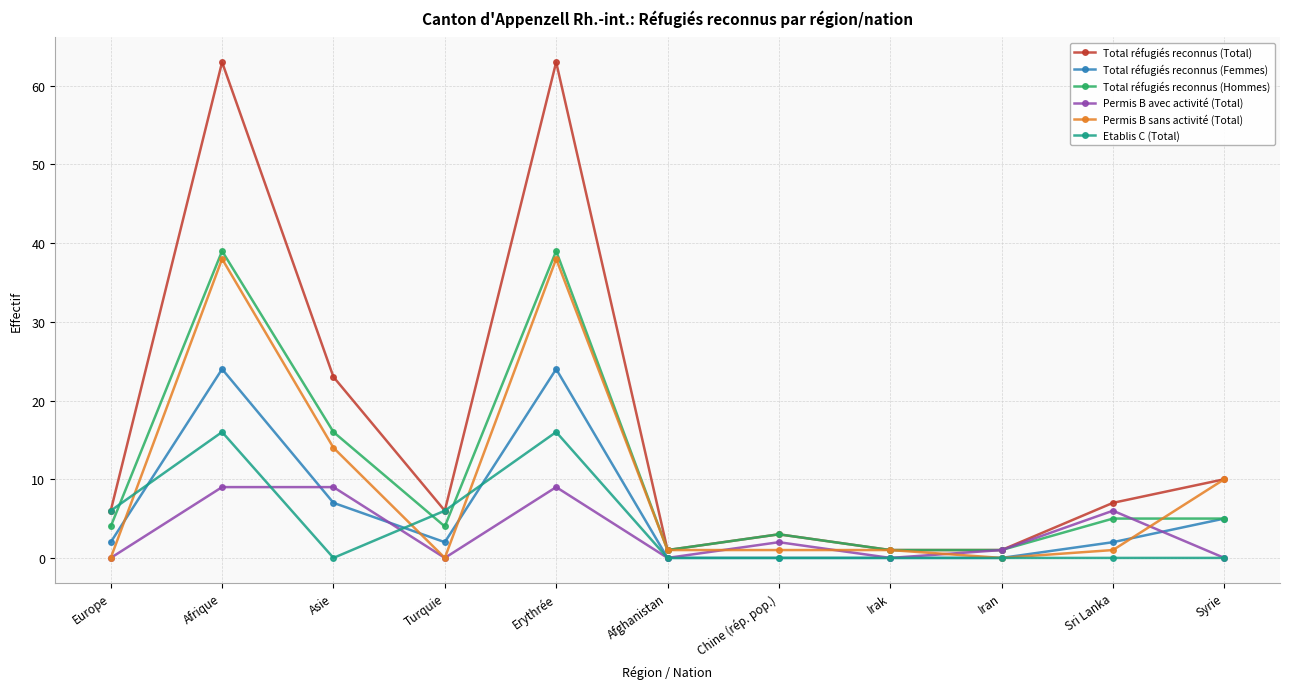

Is the value of Total réfugiés reconnus (Total) at Syrie greater than the value of Total réfugiés reconnus (Hommes) at Turquie?

Yes